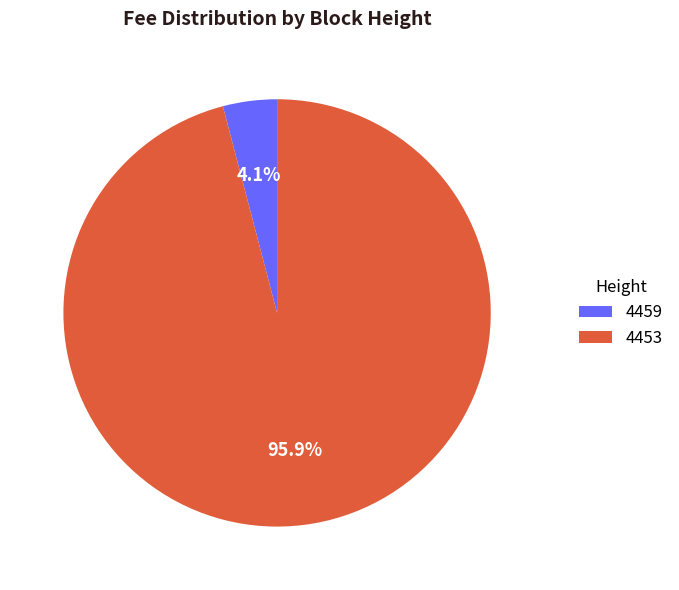

What percentage is the 4453 slice, to the nearest percent?

96%